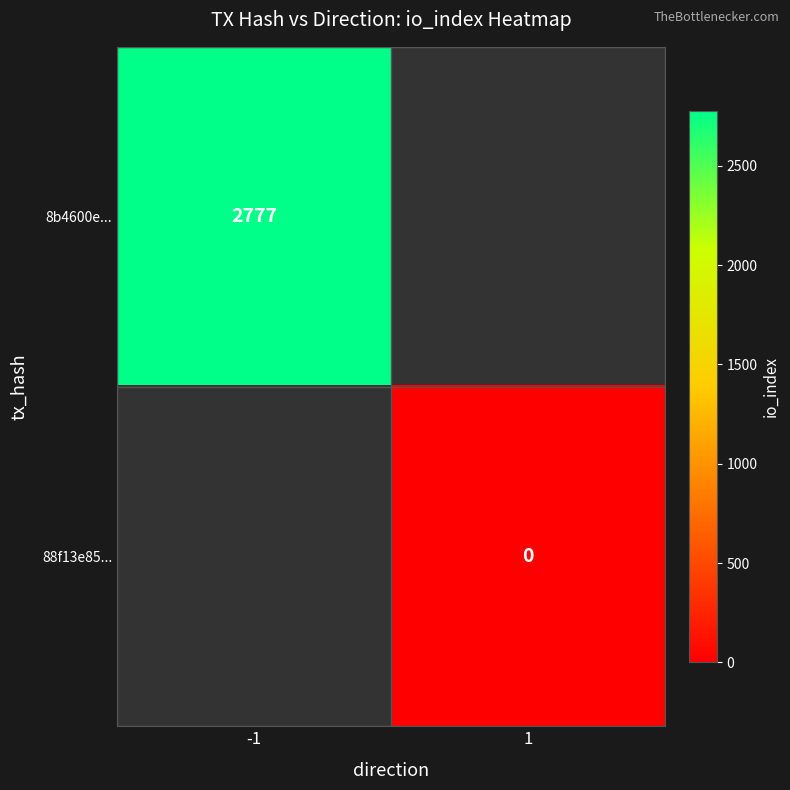

Is the value of 8b4600e... at -1 greater than the value of 88f13e85... at 1?

Yes